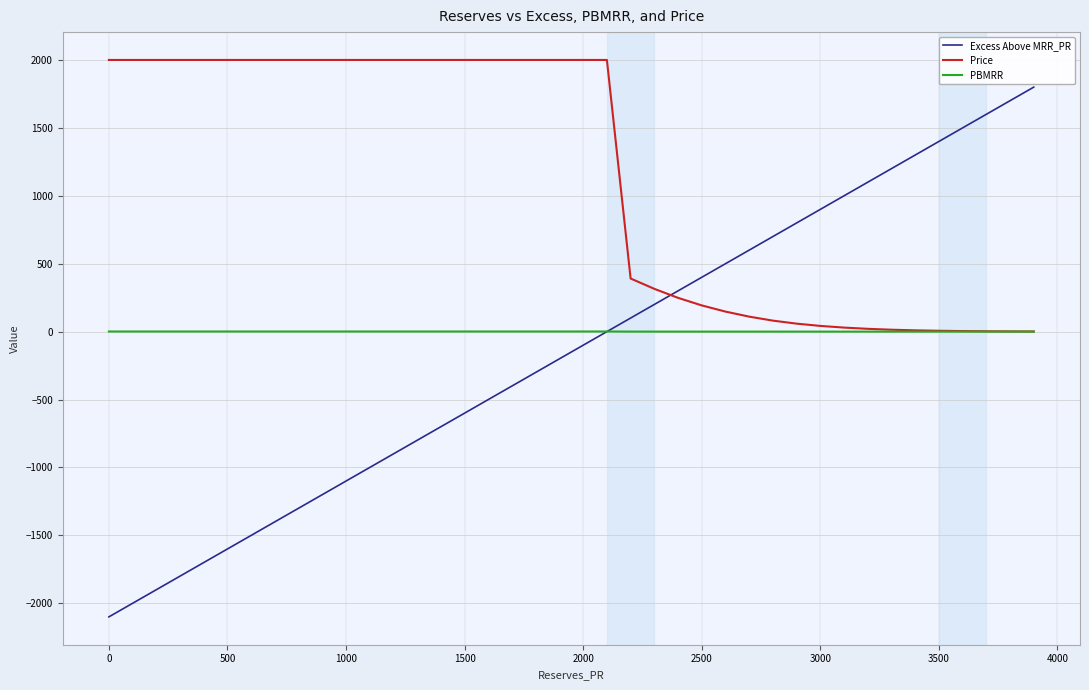

Which series has the widest spread of values?

Excess Above MRR_PR